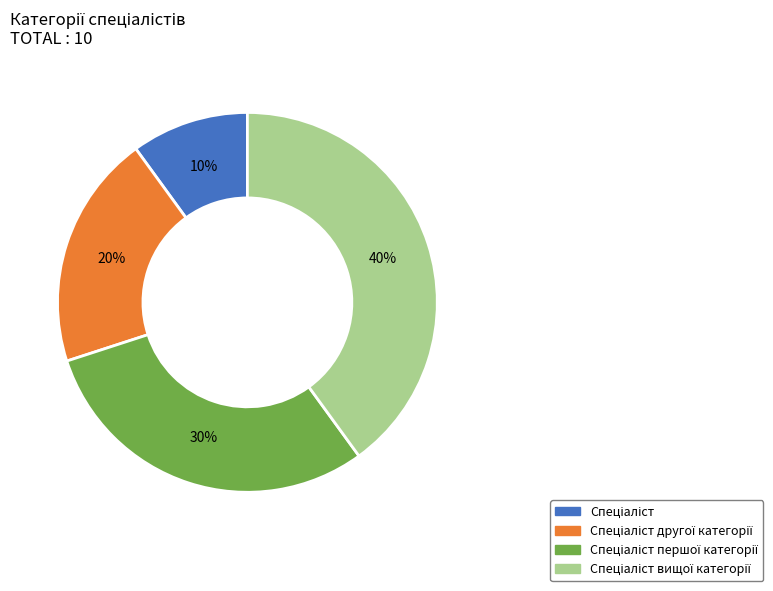

To the nearest percent, what is the average slice percentage?

25%